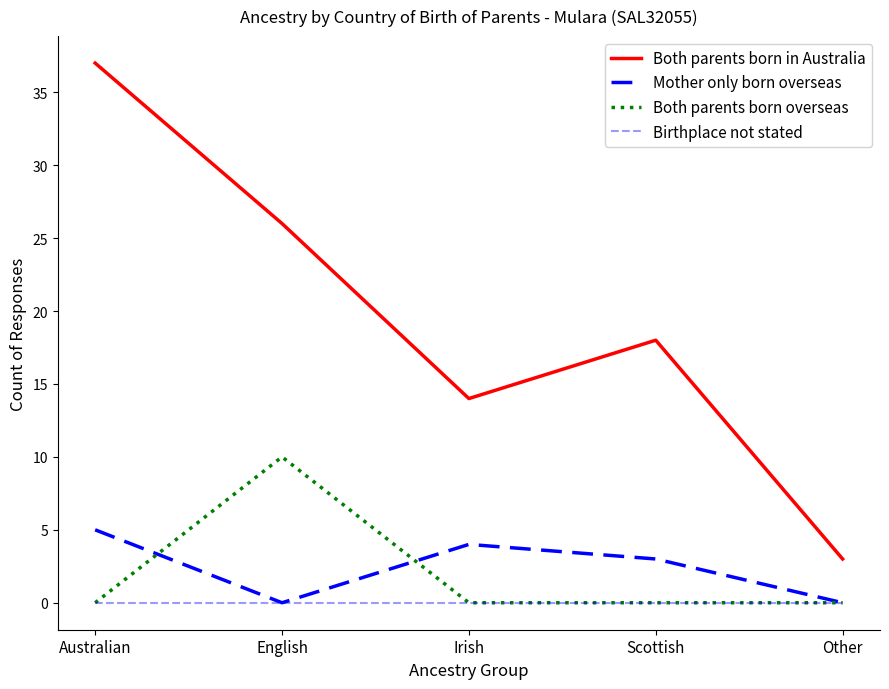

At which label is Both parents born in Australia closest to 20?

Scottish